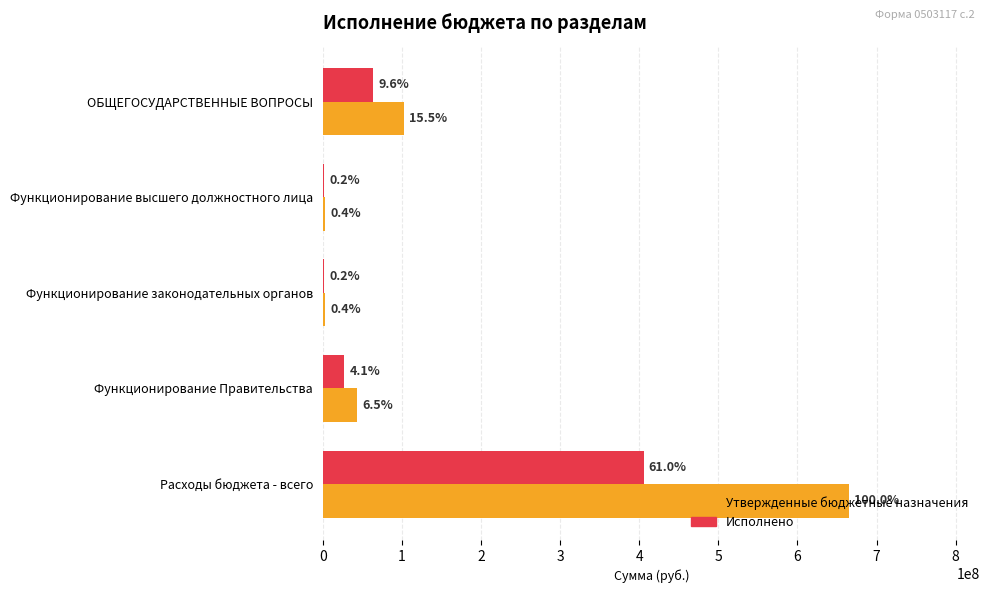

What are all the series names shown in the legend?

Утвержденные бюджетные назначения, Исполнено